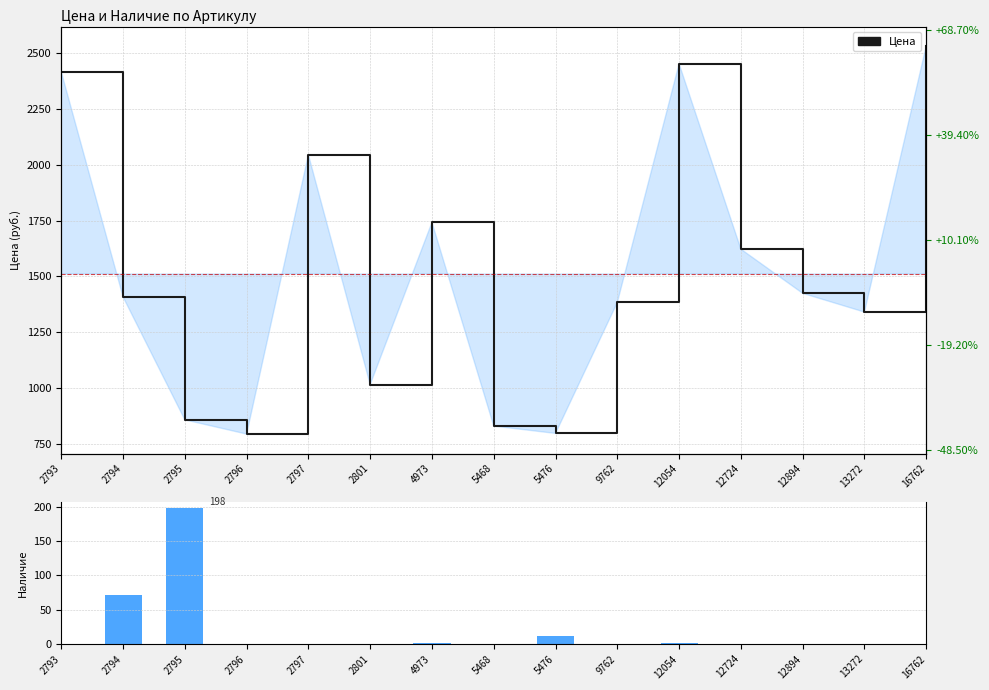

What is the minimum value for Цена?

793